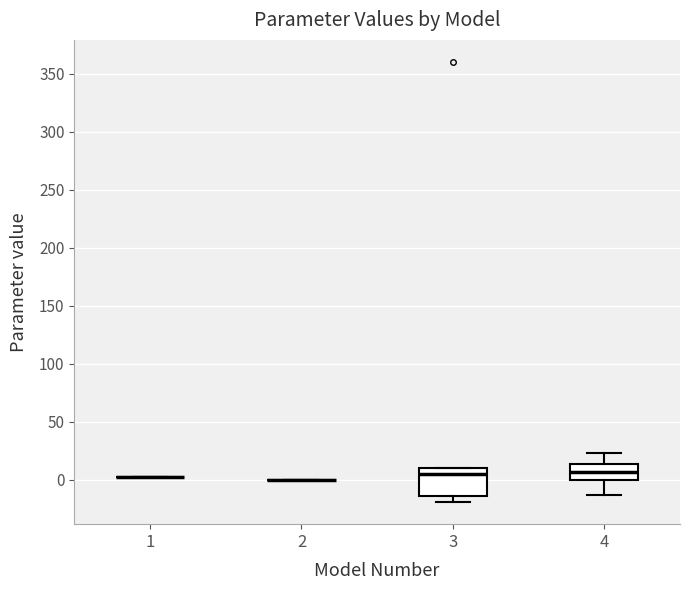

Comparing the boxes themselves (not the whiskers), which one is the tallest?

3